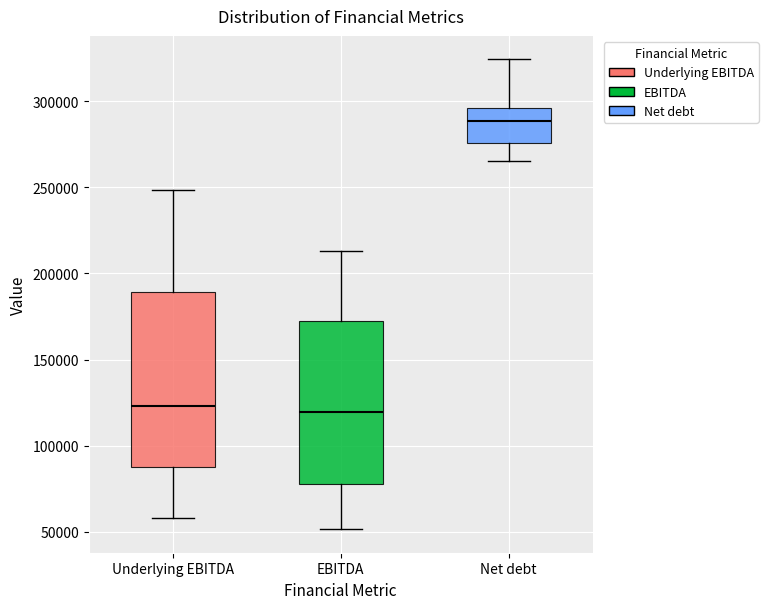

Reading left to right, read every box against the y-axis: the position of its median line, the range the box covers, and the ends of its whiskers. The values are not printed on the chart, so give them approximately, as read against the axis.

Underlying EBITDA: median 125000, box 90000 to 190000, whiskers 60000 to 250000
EBITDA: median 120000, box 80000 to 170000, whiskers 50000 to 215000
Net debt: median 290000, box 275000 to 295000, whiskers 265000 to 325000